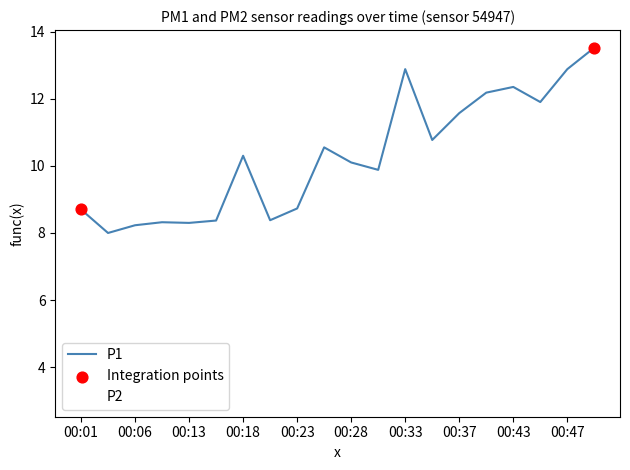

What is the maximum value shown in the chart?

13.5